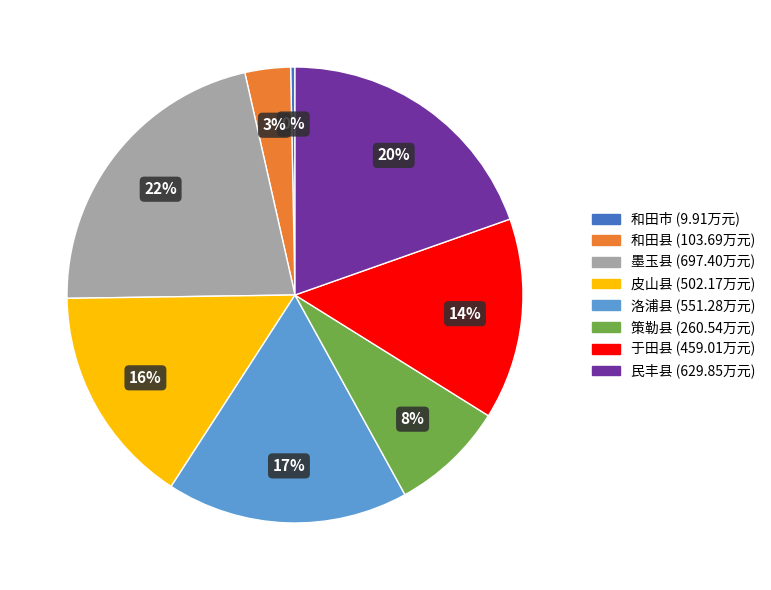

True or false: 民丰县 accounts for 20% of the total.

True